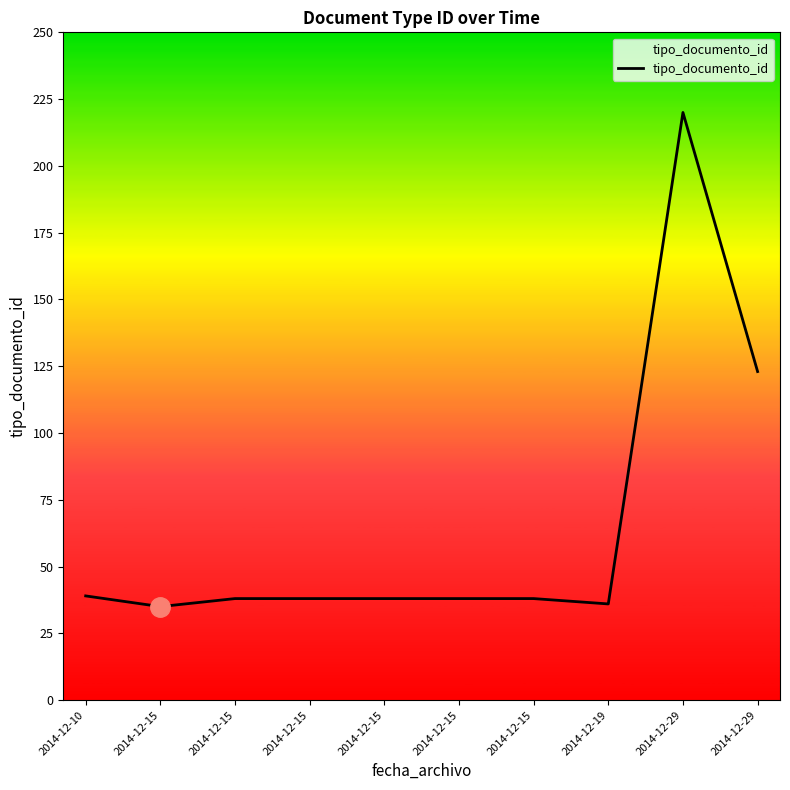

How many lines are shown in the chart?

1